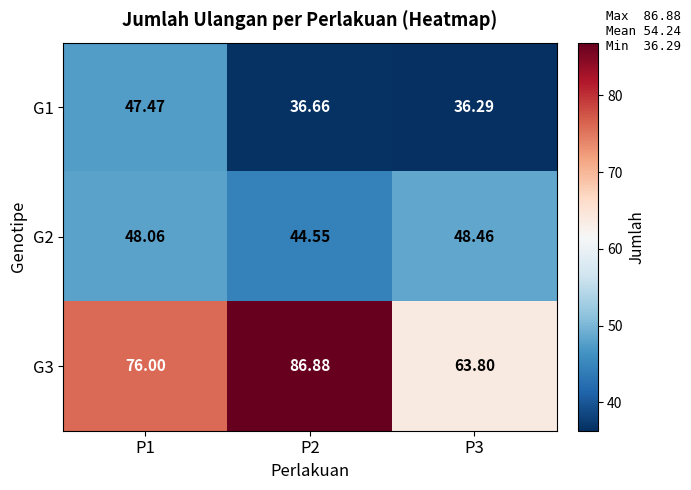

Is the value of G2 at P1 greater than the value of G1 at P2?

Yes